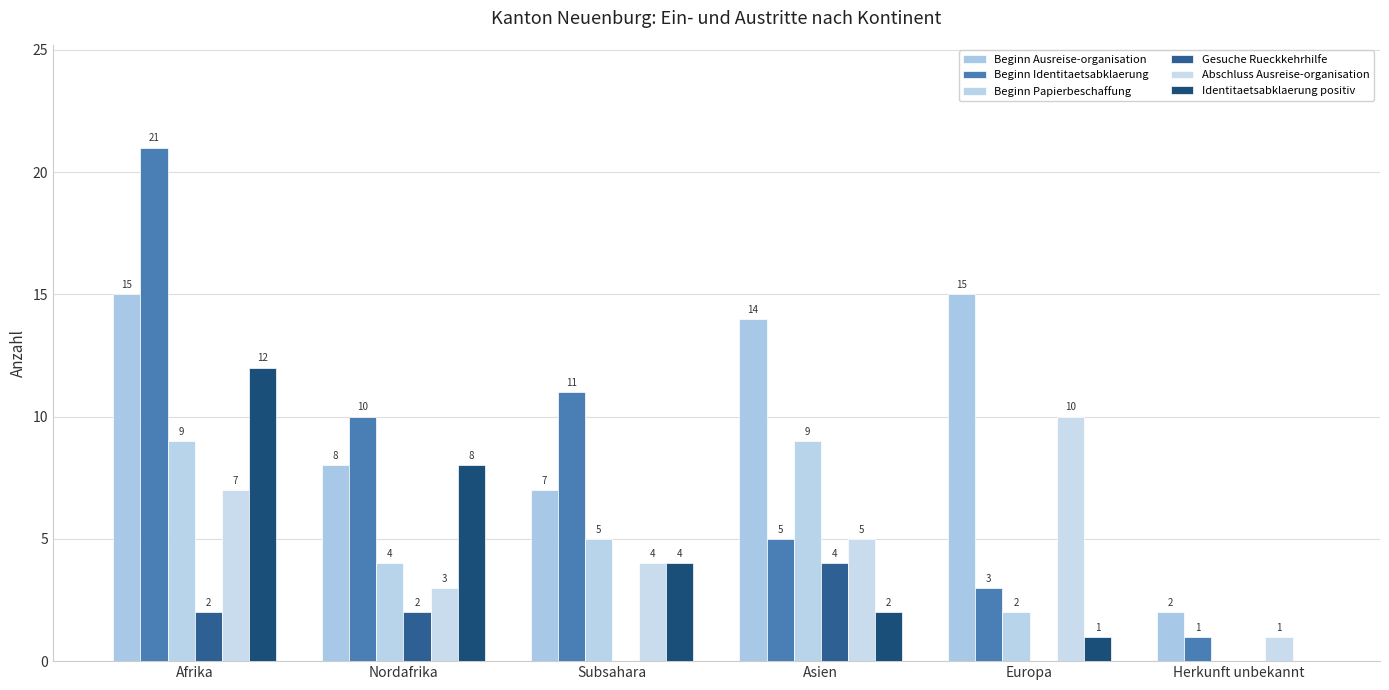

Is it true that Beginn Ausreise-organisation equals 13 at Nordafrika?

False